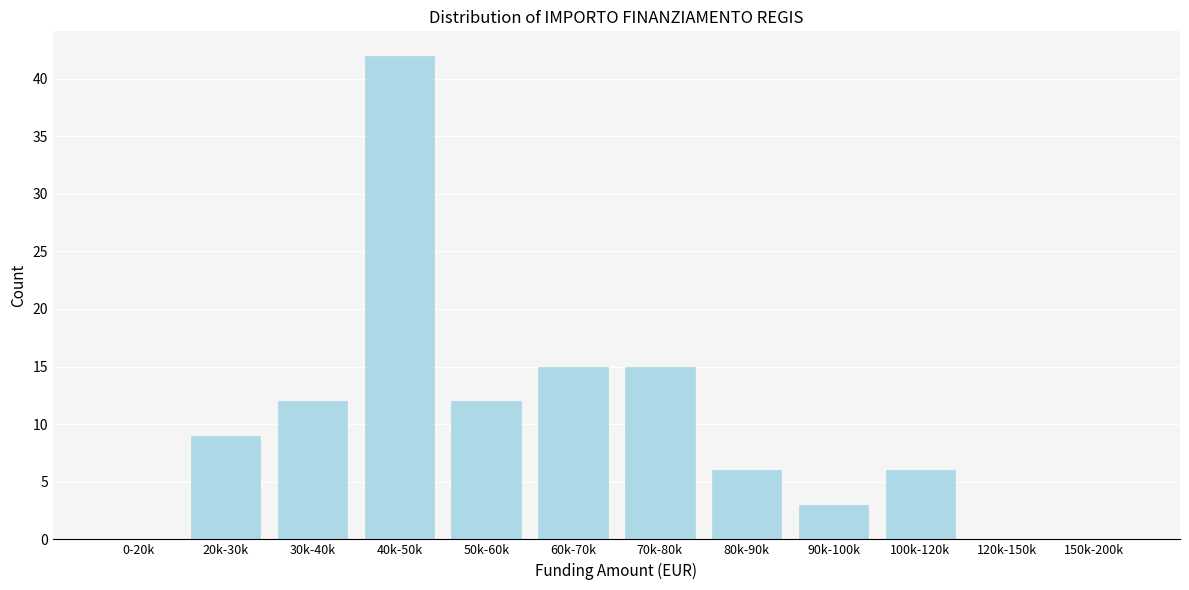

Reading right to left, what are all the values shown in this chart?

150k-200k=0	120k-150k=0	100k-120k=6	90k-100k=3	80k-90k=6	70k-80k=15	60k-70k=15	50k-60k=12	40k-50k=42	30k-40k=12	20k-30k=9	0-20k=0